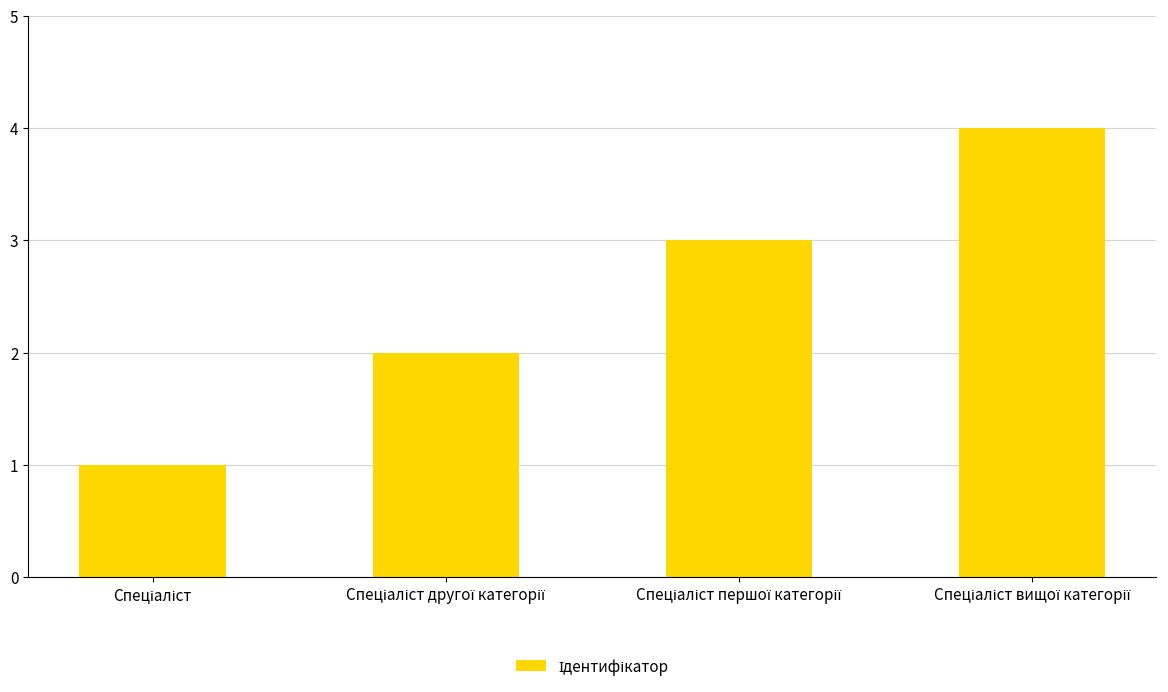

What is the sum of all values?

10